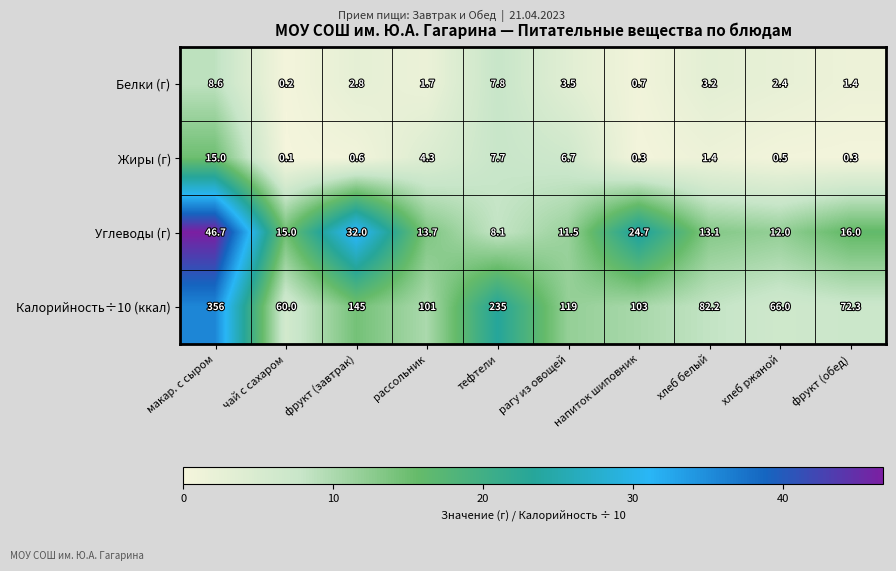

What is the difference between the highest and lowest values at фрукт (обед)?

72.0